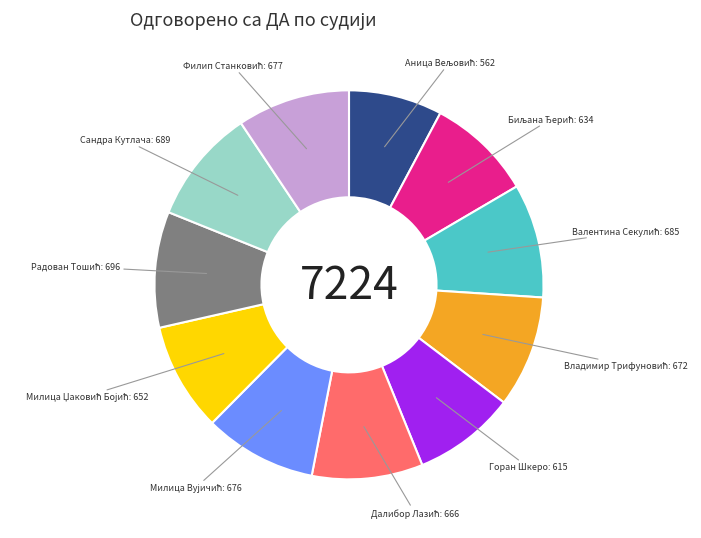

Is it true that Сандра Кутлача is 10% of the pie?

True